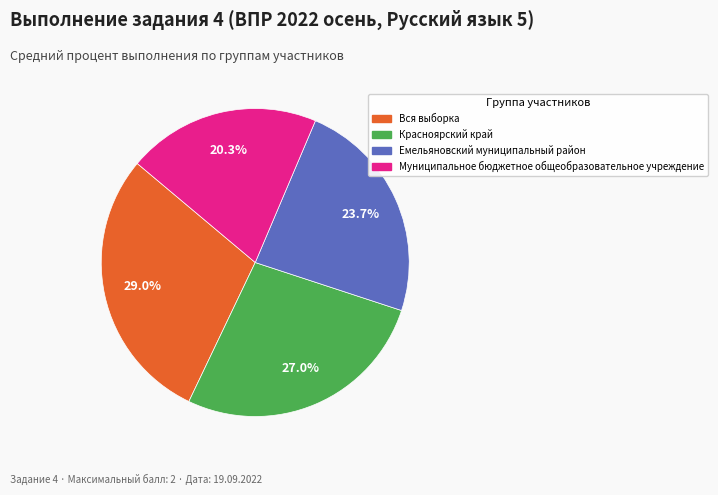

What is the smallest slice in the pie chart?

Муниципальное бюджетное общеобразовательное учреждение